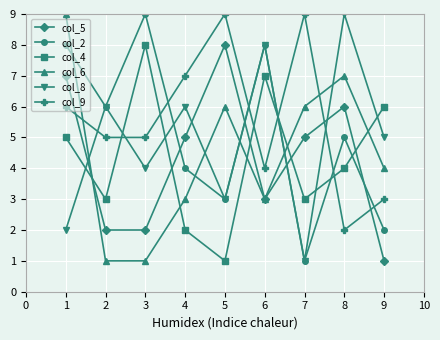

What is the average value of the col_8 series?

5